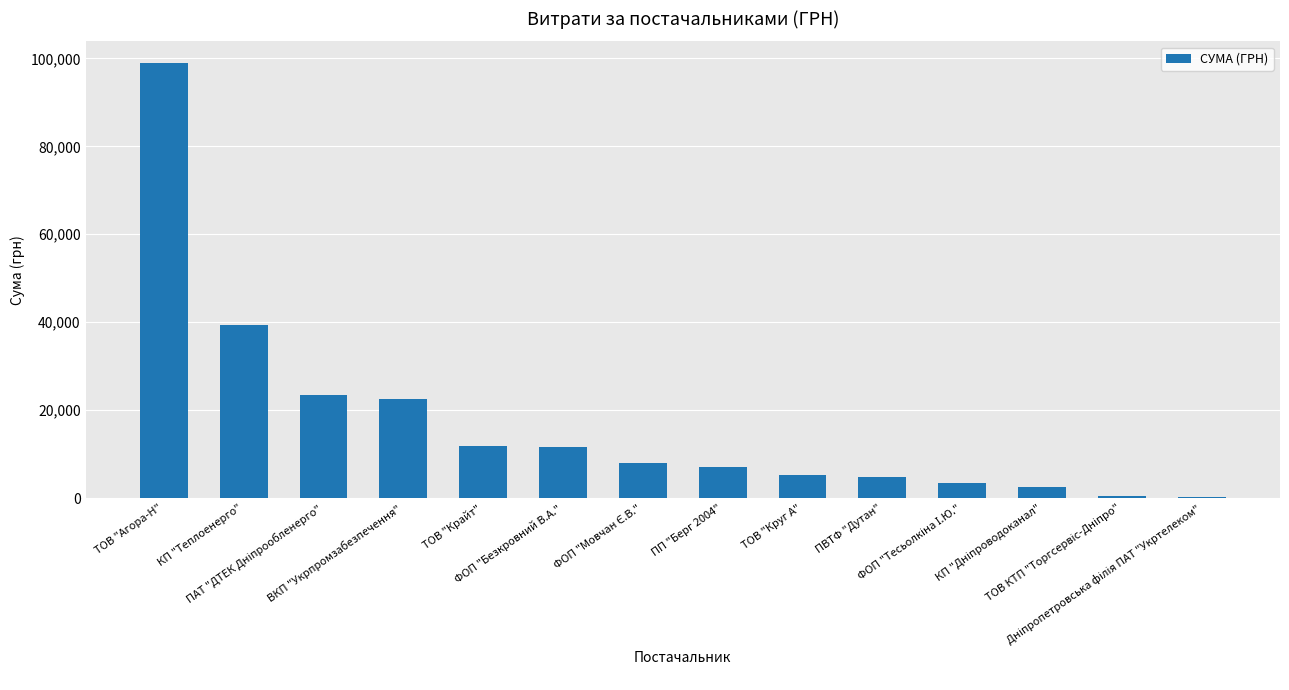

What is the greatest value displayed?

98946.8